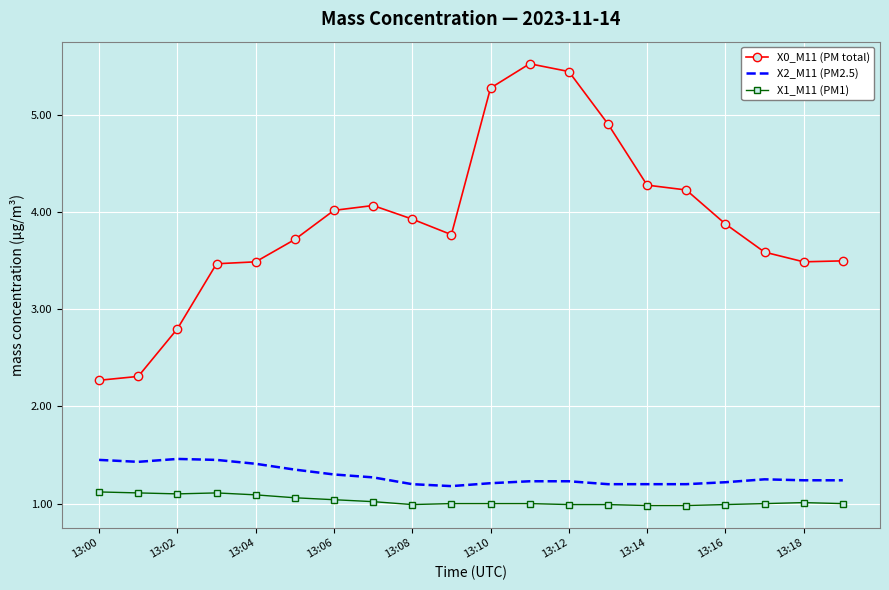

Rank the series by their maximum value, from highest to lowest.

X0_M11 (PM total), X2_M11 (PM2.5), X1_M11 (PM1)